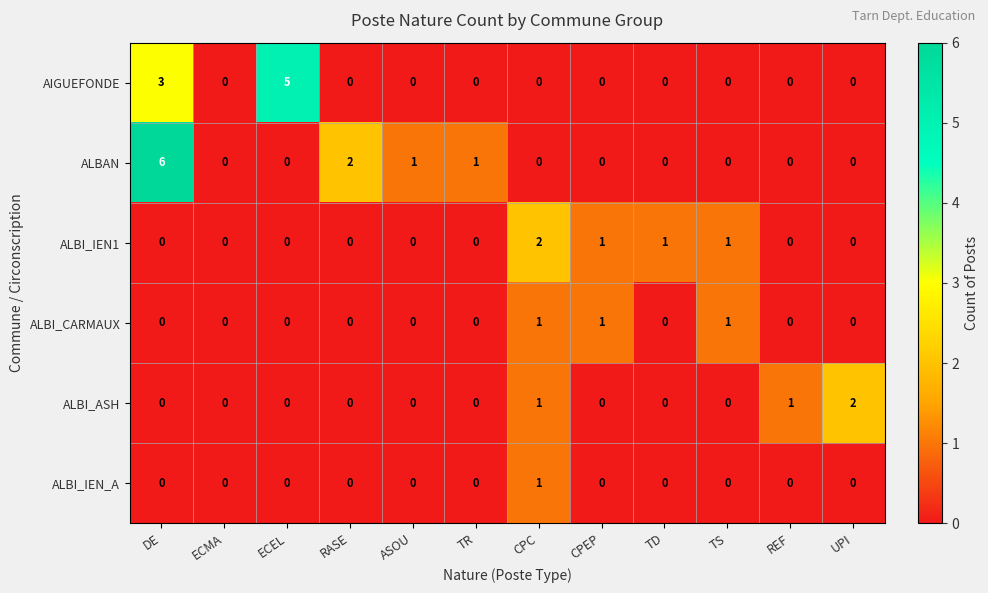

How many ALBI_ASH values are between 0 and 1?

11